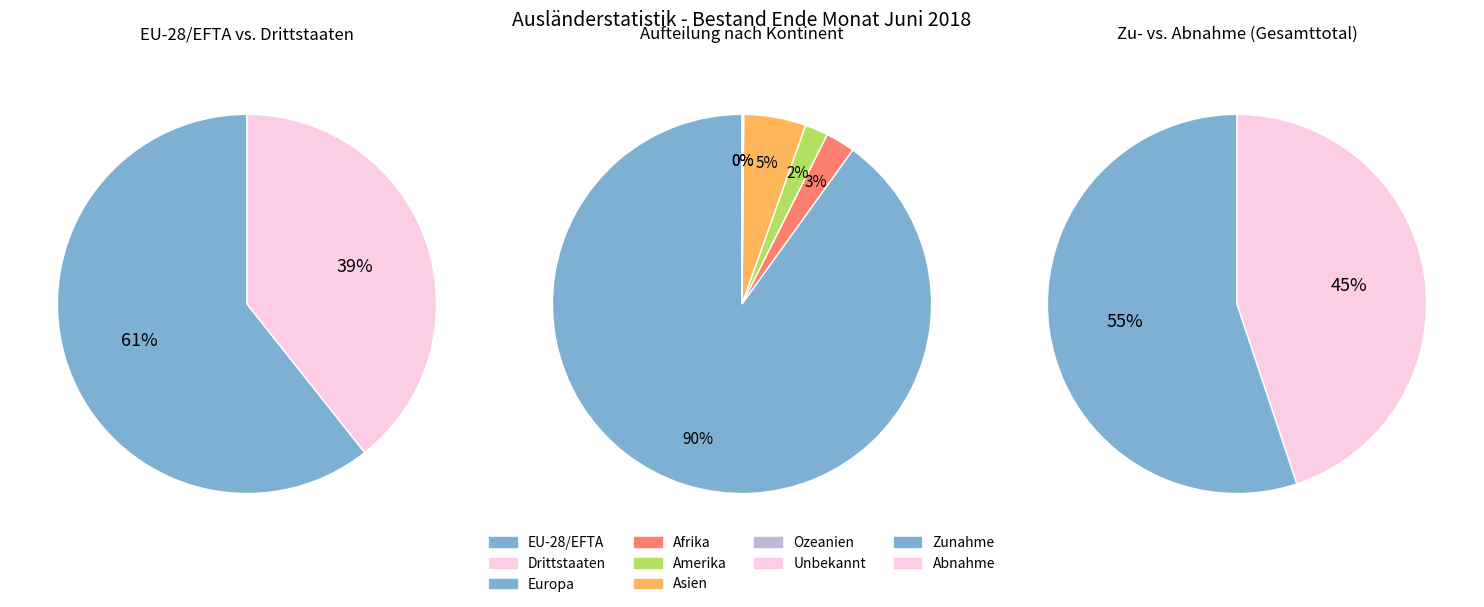

Rank the categories by value from lowest to highest.

Herkunft unbekannt, Ozeanien, Amerika, Afrika, Asien, Europa